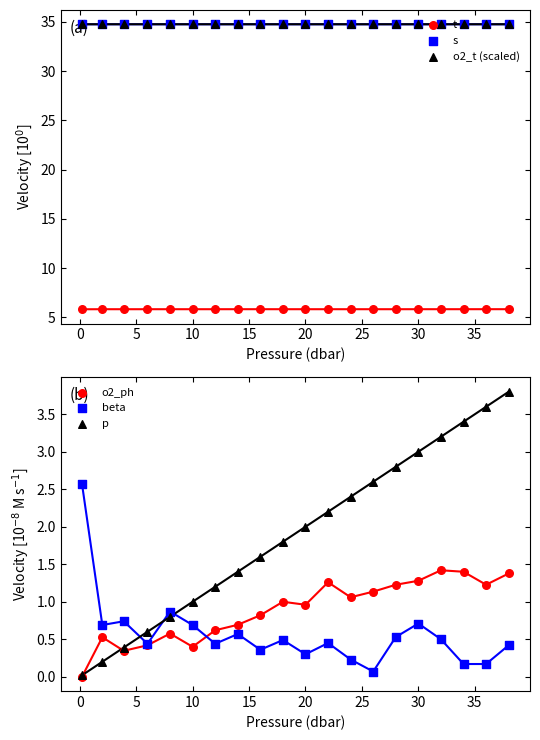

What are all the series names shown in the legend?

t, s, o2_t (scaled), o2_ph, beta, p